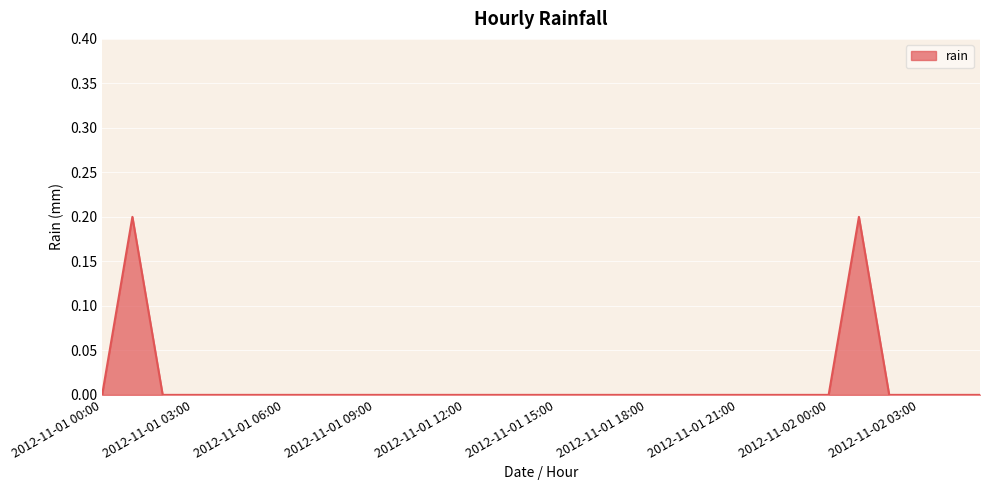

Count the values in the range 0 to 1.

30